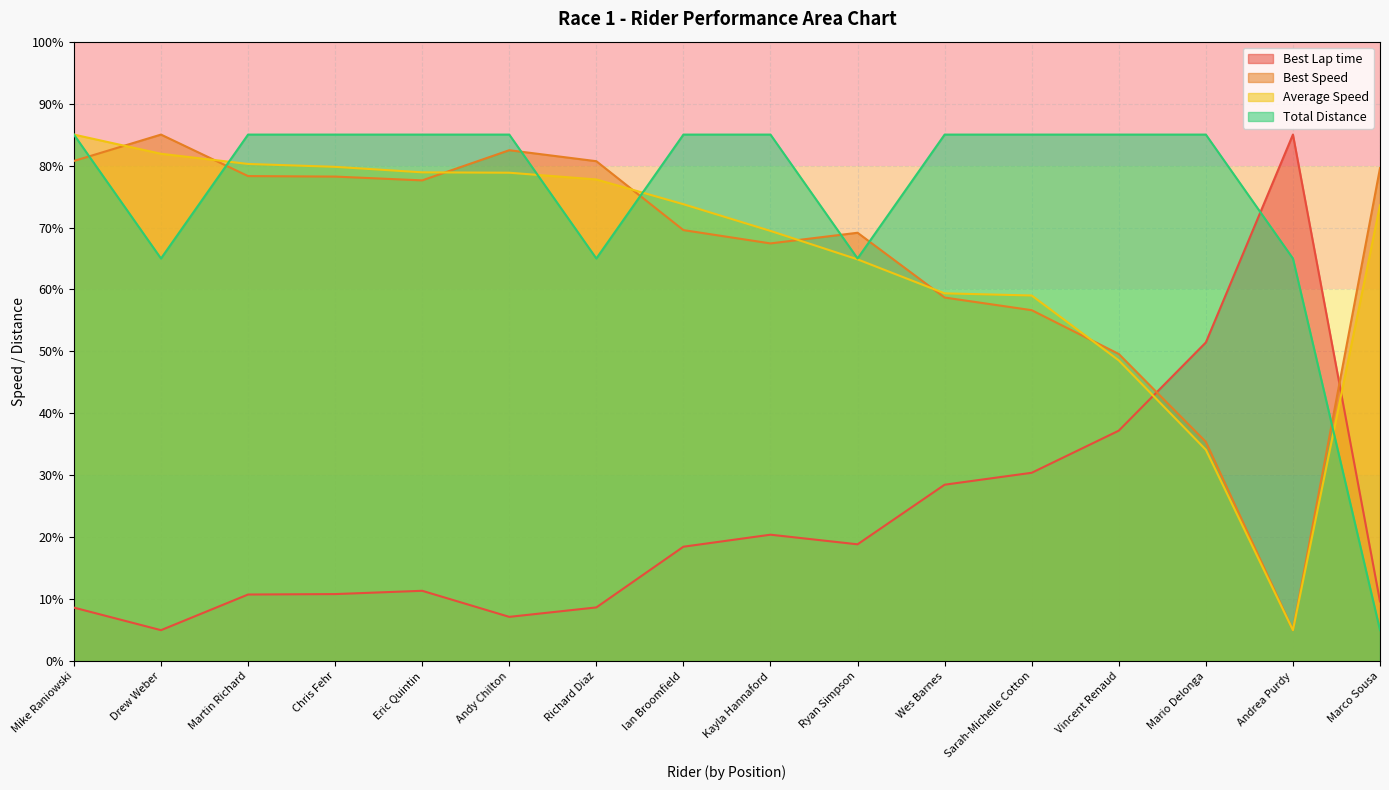

What is the maximum value for Total Distance?

85.0